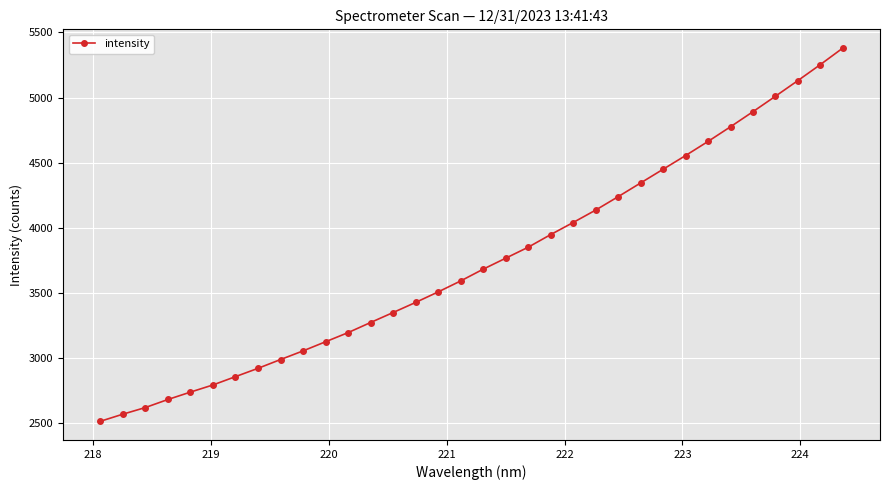

What is the value of the 18th point from the left?

3682.9